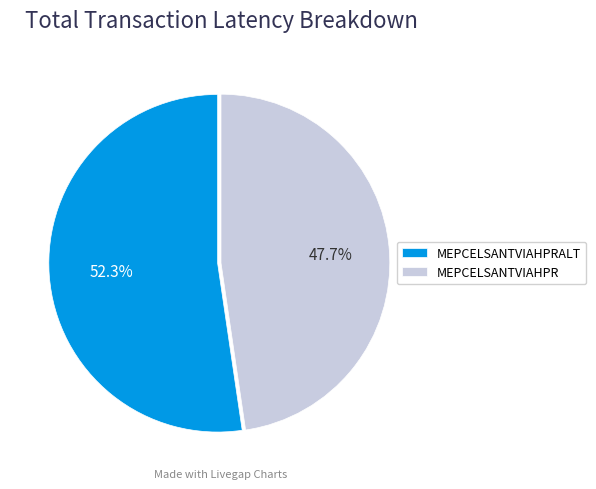

How much of the chart is everything except MEPCELSANTVIAHPR?

52.3%